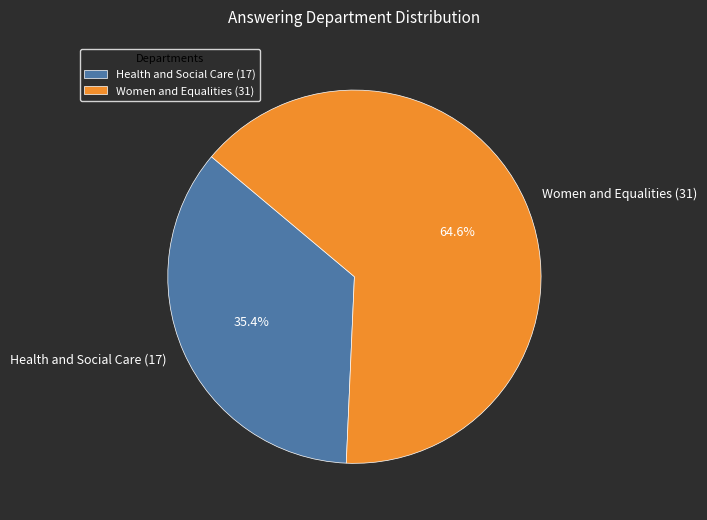

To the nearest percent, what is the difference between the Women and Equalities (31) and Health and Social Care (17) slice percentages?

29%